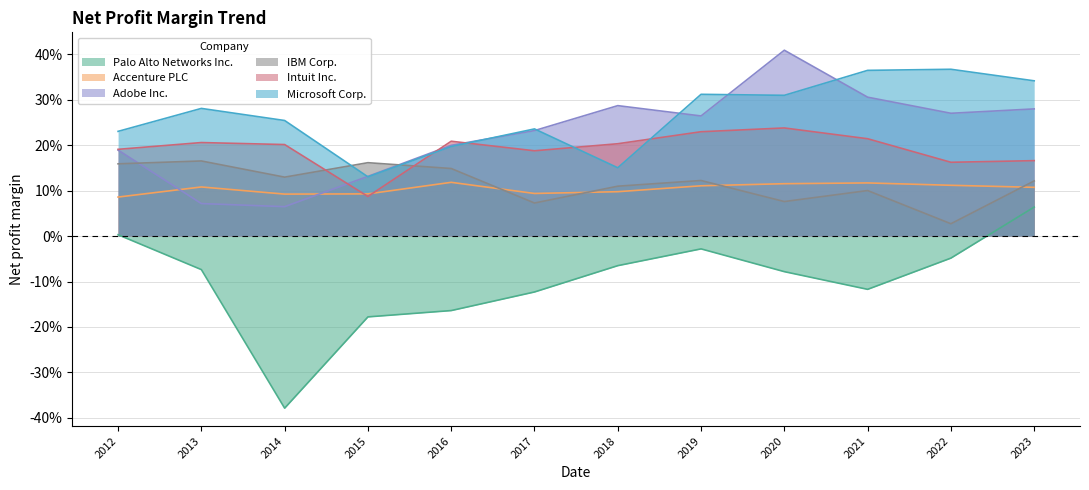

Does the chart display data point markers on the line(s)?

No